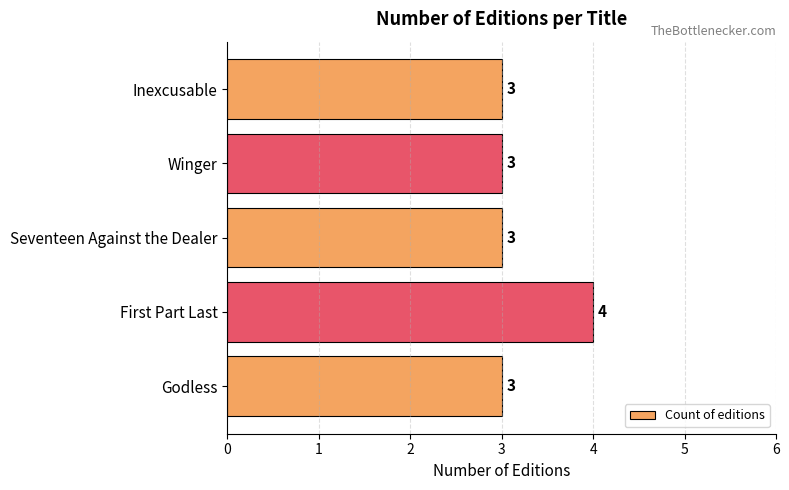

Is it true that the value at Seventeen Against the Dealer is 1?

False